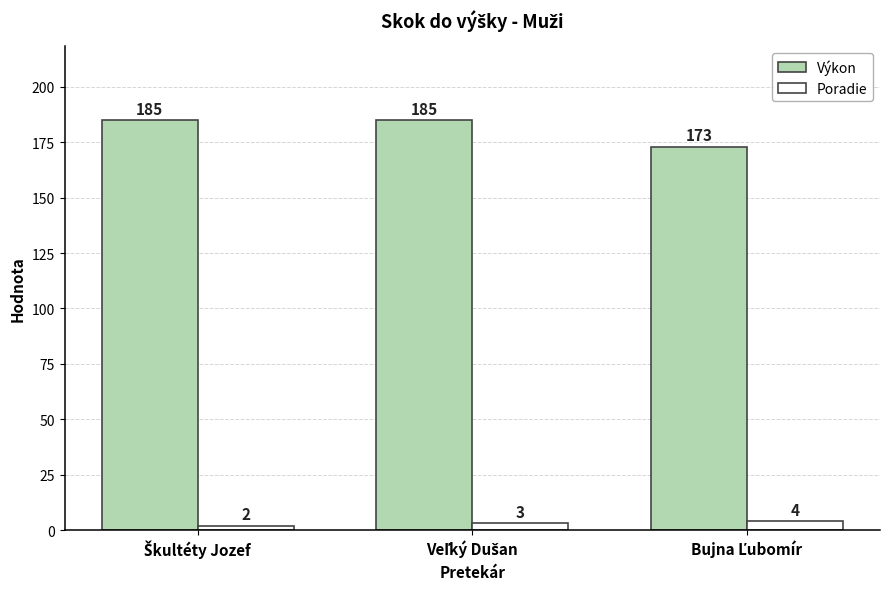

Reading left to right, transcribe all the data shown in this chart.

Výkon: 185	185	173
Poradie: 2	3	4